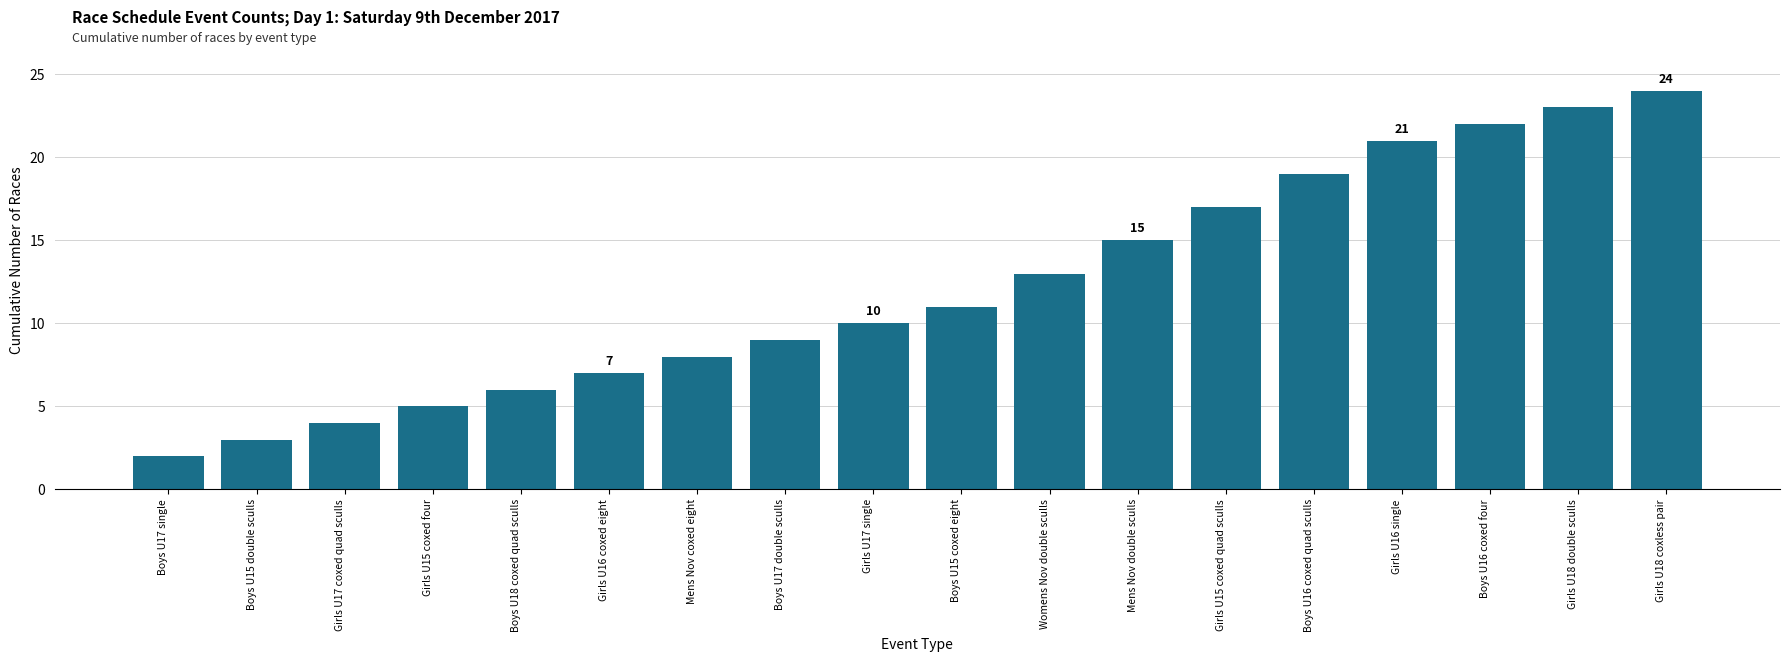

Rank the categories by value from lowest to highest.

Boys U17 single, Boys U15 double sculls, Girls U17 coxed quad sculls, Girls U15 coxed four, Boys U18 coxed quad sculls, Girls U16 coxed eight, Mens Nov coxed eight, Boys U17 double sculls, Girls U17 single, Boys U15 coxed eight, Womens Nov double sculls, Mens Nov double sculls, Girls U15 coxed quad sculls, Boys U16 coxed quad sculls, Girls U16 single, Boys U16 coxed four, Girls U18 double sculls, Girls U18 coxless pair